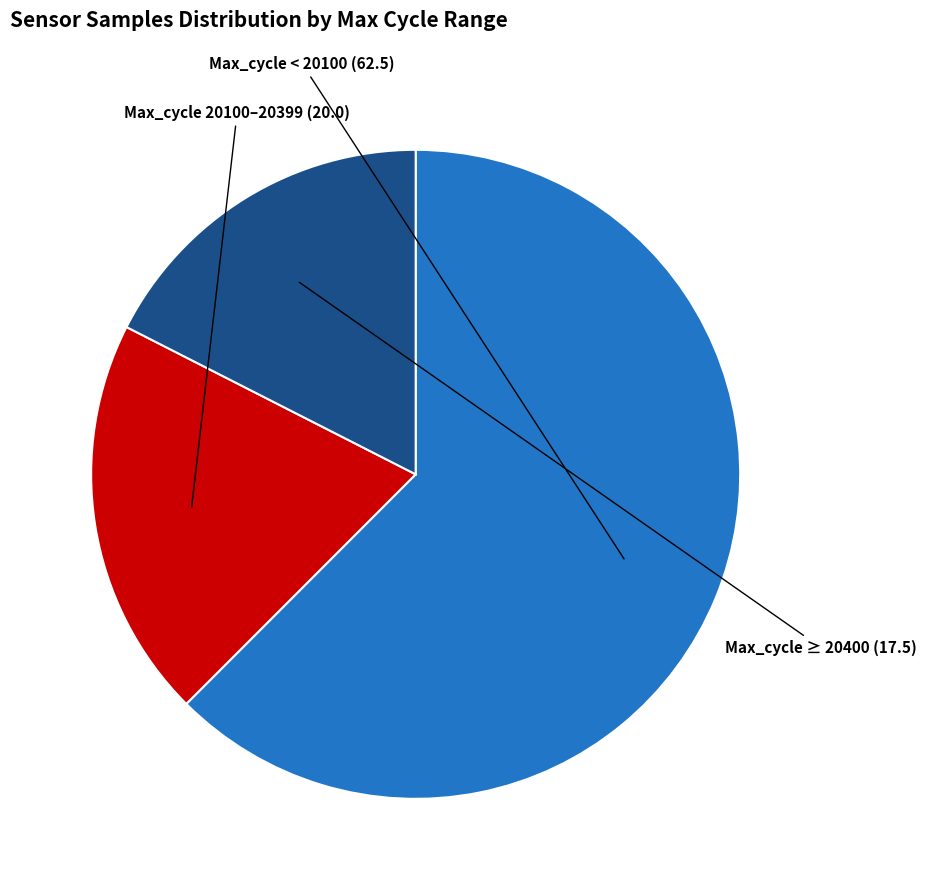

Does any single category account for the majority?

Yes